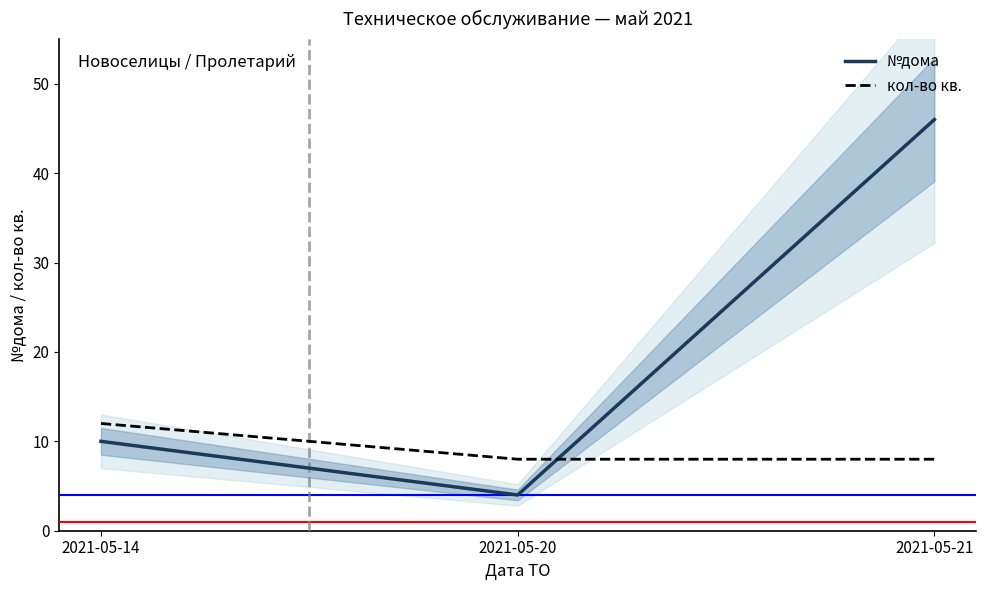

Where is кол-во кв. nearest to the value 10?

2021-05-14